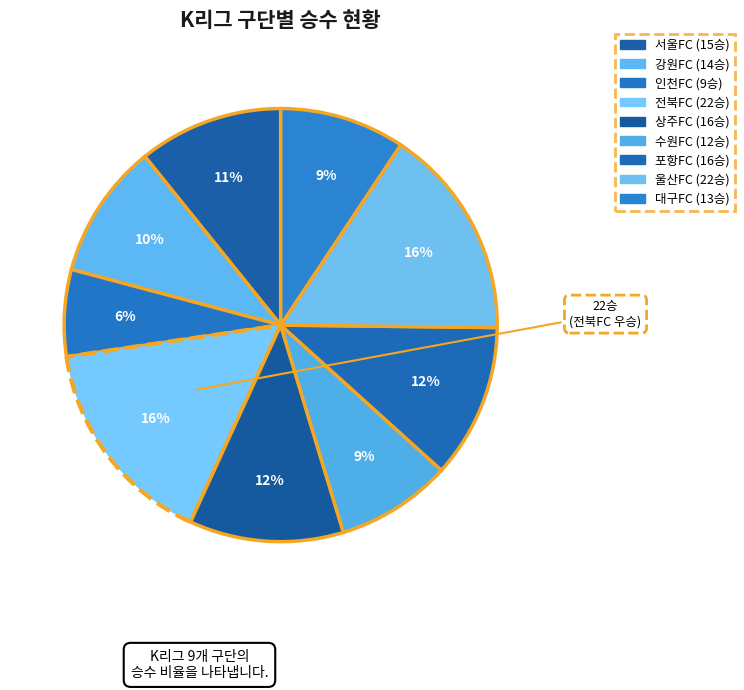

How many slices are in this pie chart?

9